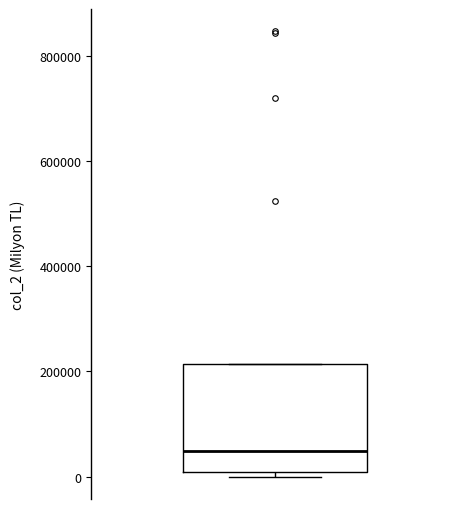

Read this box plot against the y-axis: the position of the median line, the range covered by the box, and the ends of both whiskers. The values are not printed on the chart, so give them approximately, as read against the axis.

median 40000, box 0 to 220000, whiskers 0 (just below the box's lower edge) to 220000